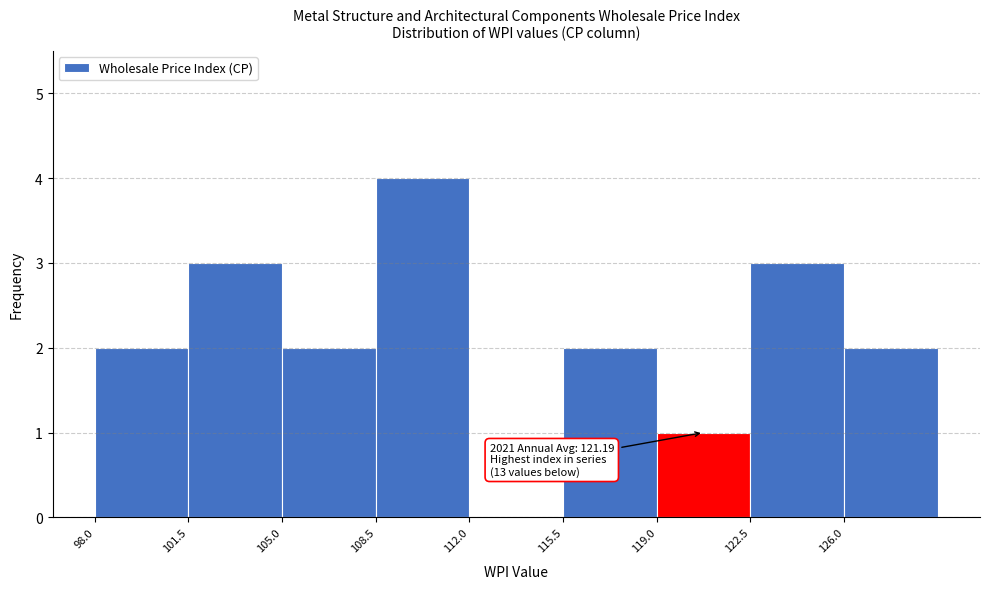

Which range on the x-axis has the tallest bar?

108.5 to 112.0